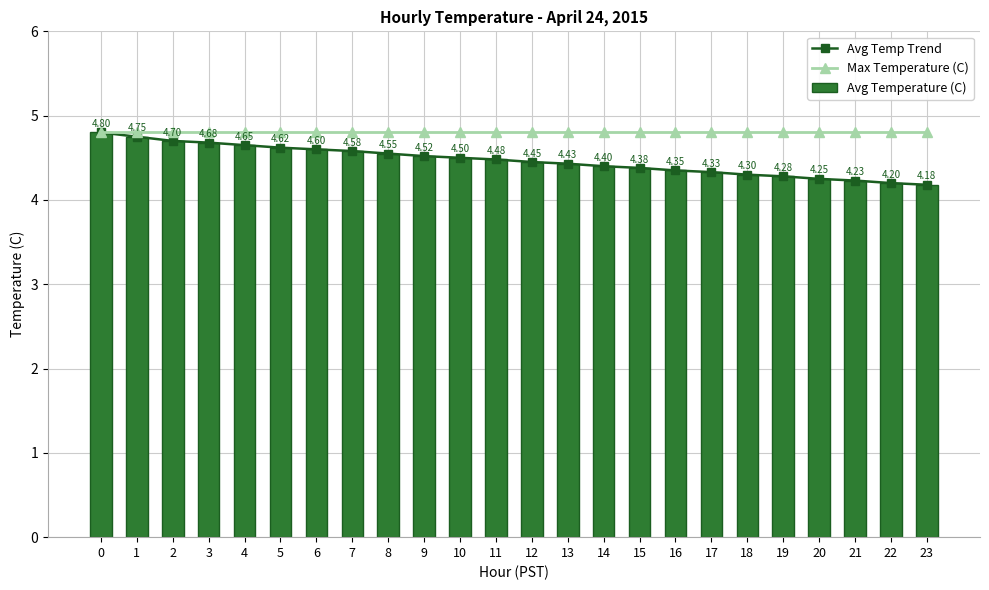

What is the difference between the maximum and minimum values in the Avg Temperature (C) series?

0.6